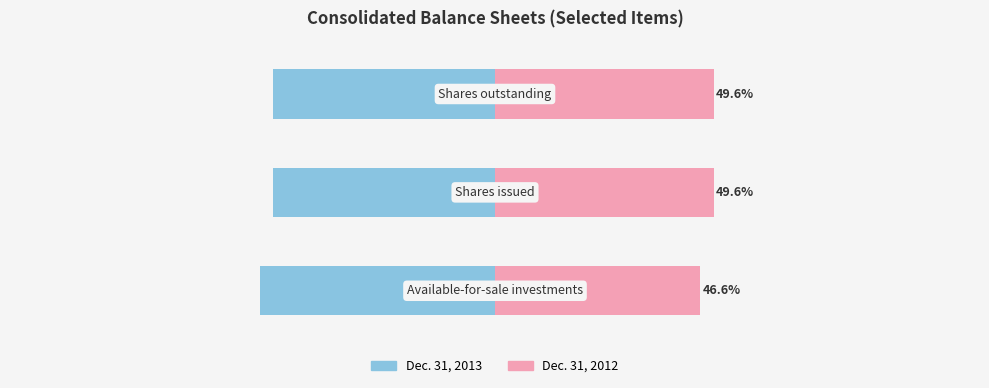

List the series in order of their overall mean, highest first.

Dec. 31, 2012, Dec. 31, 2013